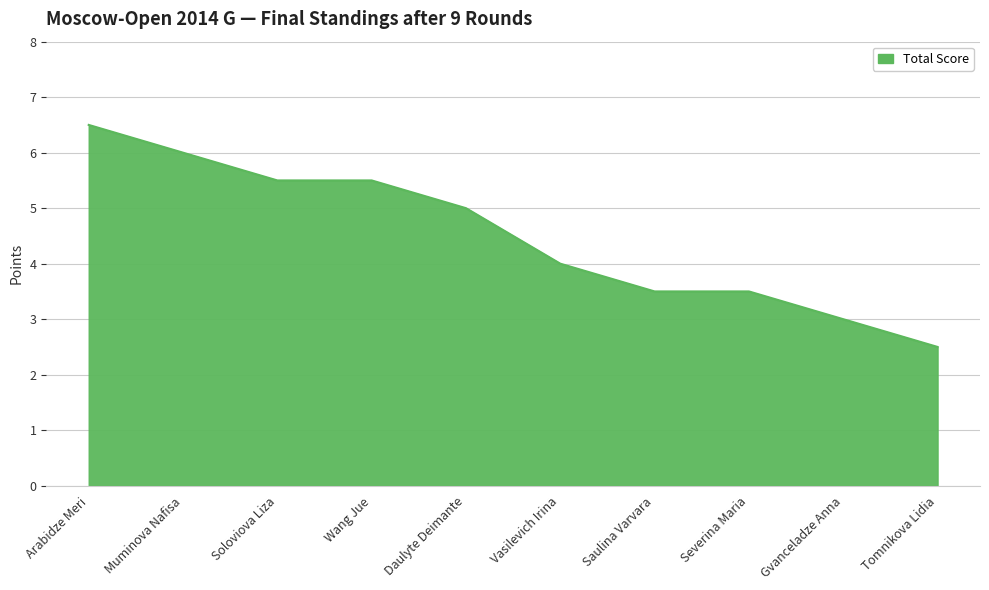

What value does the data have at Wang Jue?

5.5